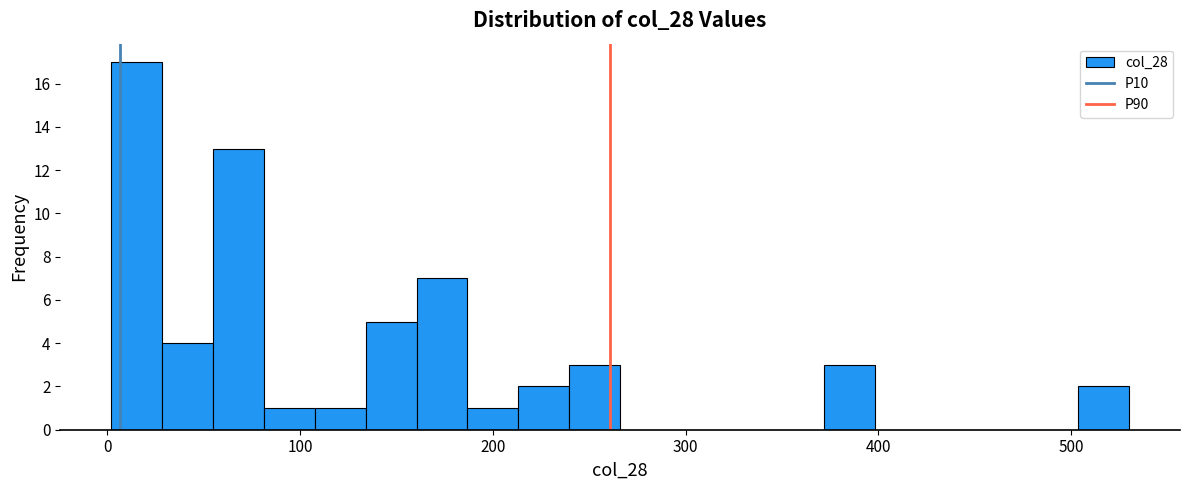

Read against the x-axis, roughly where is the centre of the tallest bar?

20